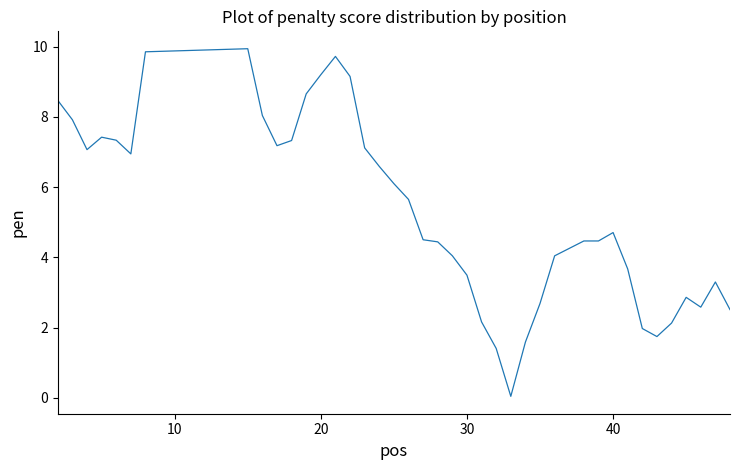

What is the greatest value displayed?

9.9